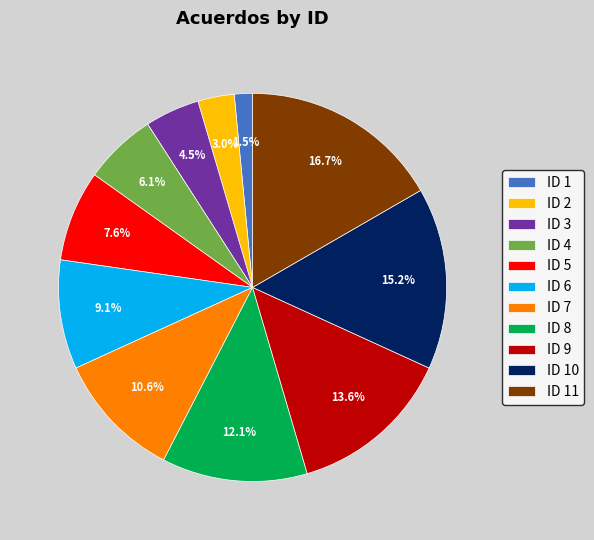

To the nearest percent, what is the difference between the largest and smallest slice percentages?

15%